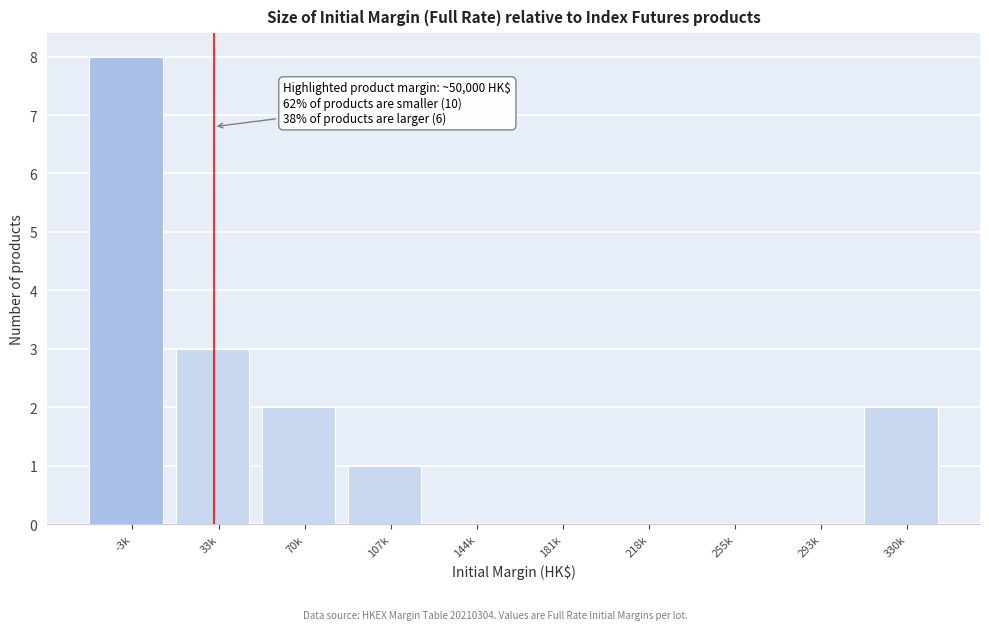

Reading left to right, list all the values displayed in this chart.

-3k=8	33k=3	70k=2	107k=1	144k=0	181k=0	218k=0	255k=0	293k=0	330k=2